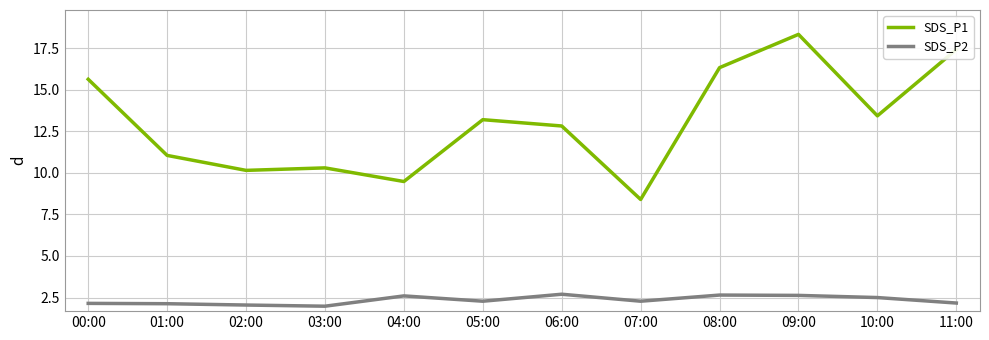

True or false: SDS_P1 and SDS_P2 cross at least once.

False